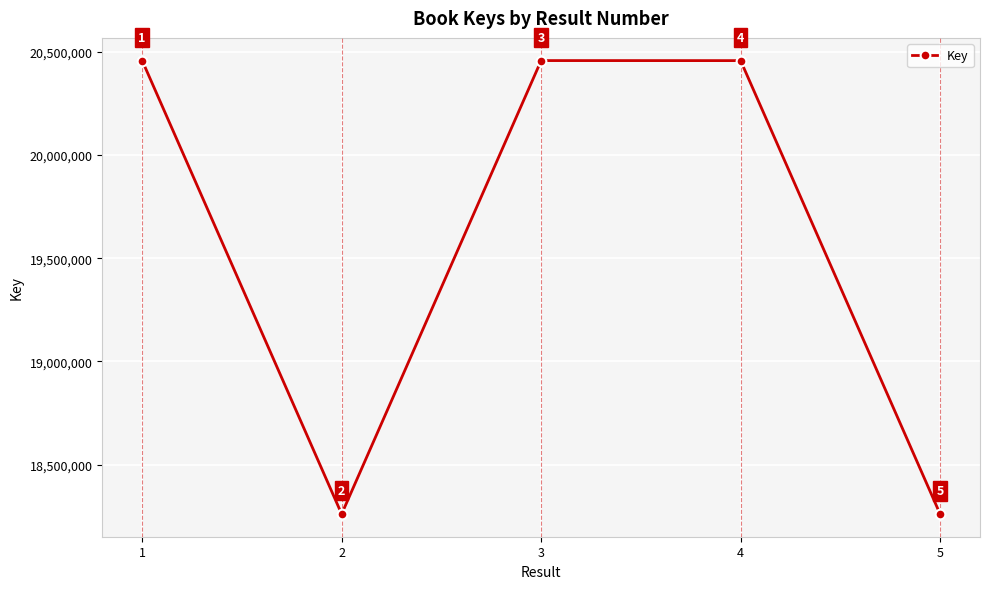

What is the average value?

19578508